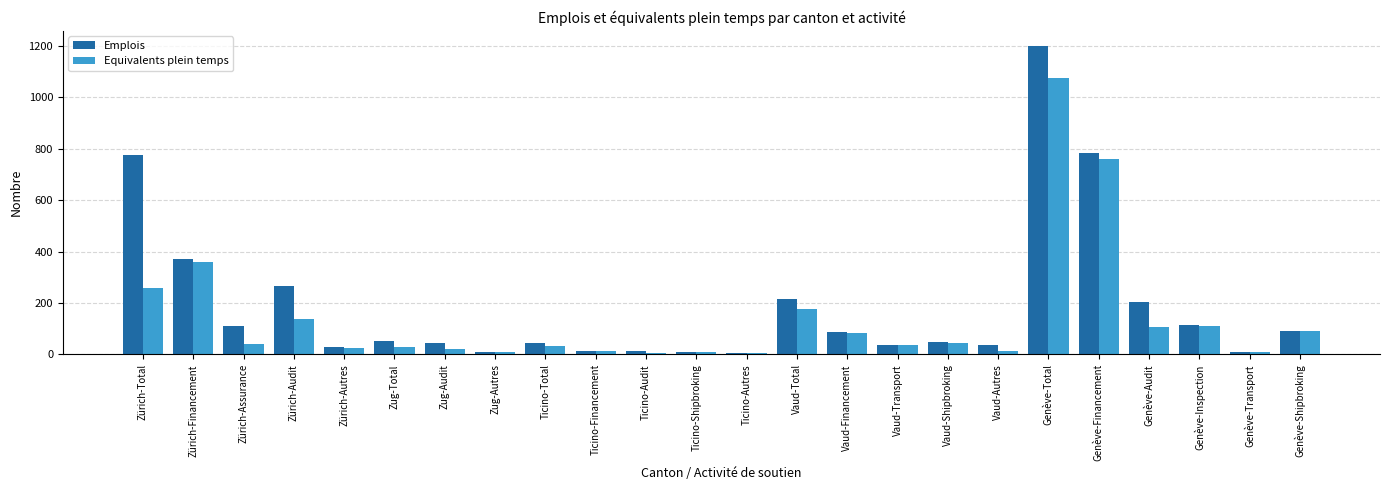

Does the chart contain stacked bars?

No